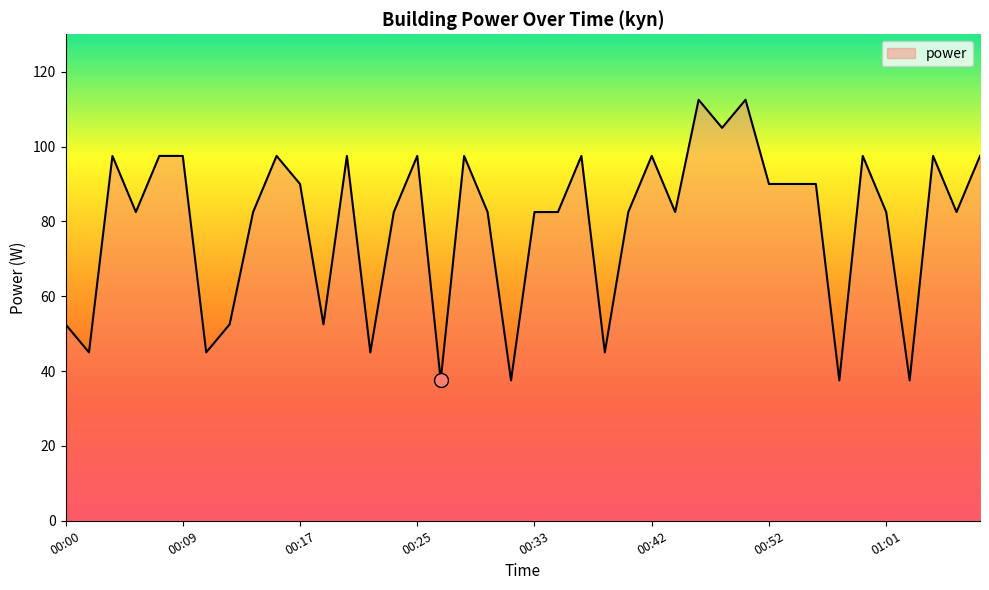

What is the smallest value displayed?

37.5